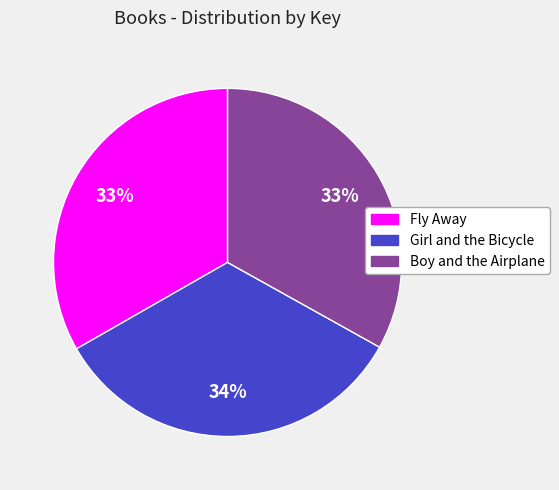

Which has a higher value, Boy and the Airplane or Girl and the Bicycle?

Girl and the Bicycle